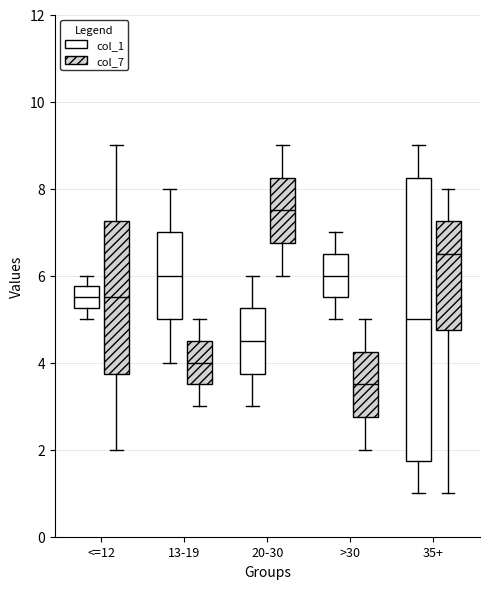

Reading left to right, read every box against the y-axis: the position of its median line, the range the box covers, and the ends of its whiskers. The values are not printed on the chart, so give them approximately, as read against the axis.

<=12 (col_1): median 5.6, box 5.2 to 5.8, whiskers 5.0 to 6.0
<=12 (col_7): median 5.6, box 3.8 to 7.2, whiskers 2.0 to 9.0
13-19 (col_1): median 6.0, box 5.0 to 7.0, whiskers 4.0 to 8.0
13-19 (col_7): median 4.0, box 3.6 to 4.6, whiskers 3.0 to 5.0
20-30 (col_1): median 4.6, box 3.8 to 5.2, whiskers 3.0 to 6.0
20-30 (col_7): median 7.6, box 6.8 to 8.2, whiskers 6.0 to 9.0
>30 (col_1): median 6.0, box 5.6 to 6.6, whiskers 5.0 to 7.0
>30 (col_7): median 3.6, box 2.8 to 4.2, whiskers 2.0 to 5.0
35+ (col_1): median 5.0, box 1.8 to 8.2, whiskers 1.0 to 9.0
35+ (col_7): median 6.6, box 4.8 to 7.2, whiskers 1.0 to 8.0